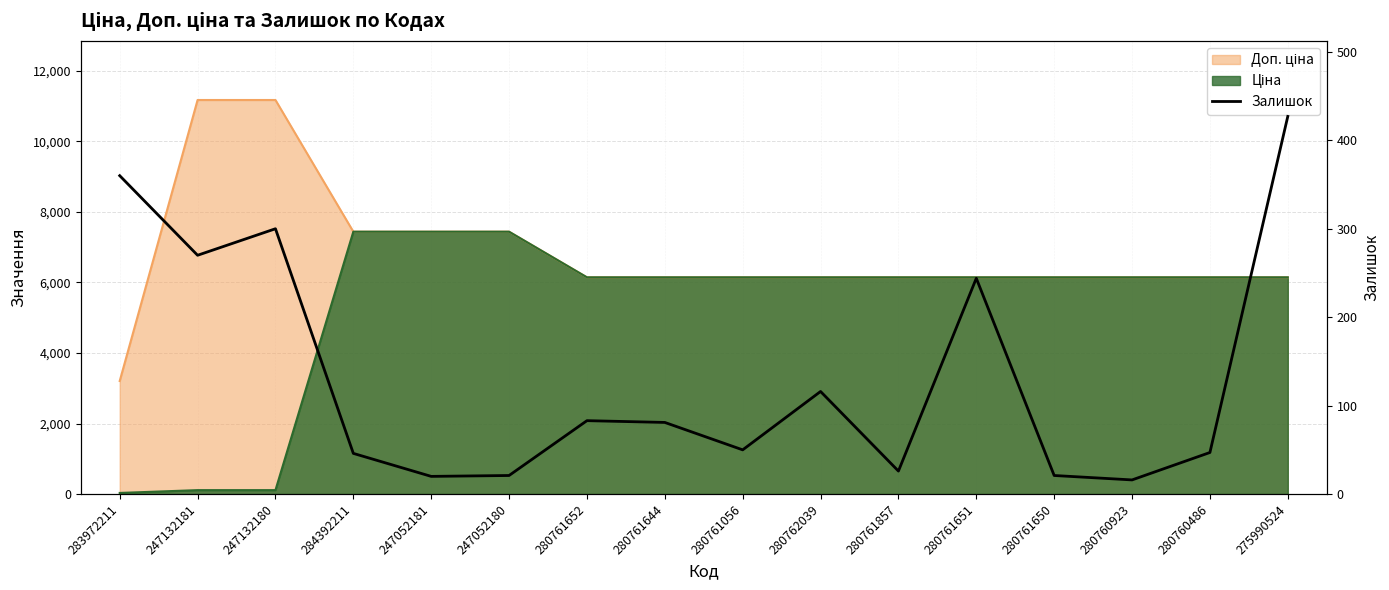

What is the change in value from 280761857 to 280761651?

+218